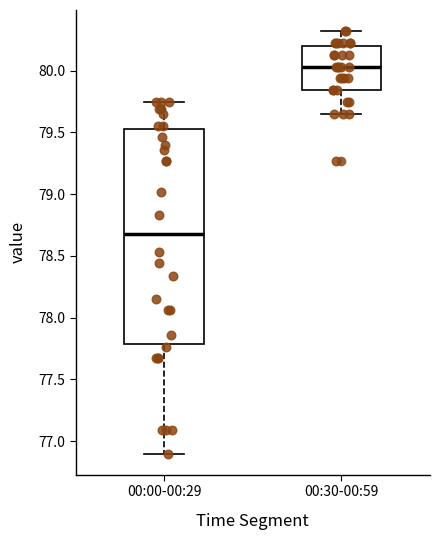

Where is the lower edge of the box for 00:00-00:29 on the y-axis? The values are not printed on the chart, so give them approximately, as read against the axis.

77.80